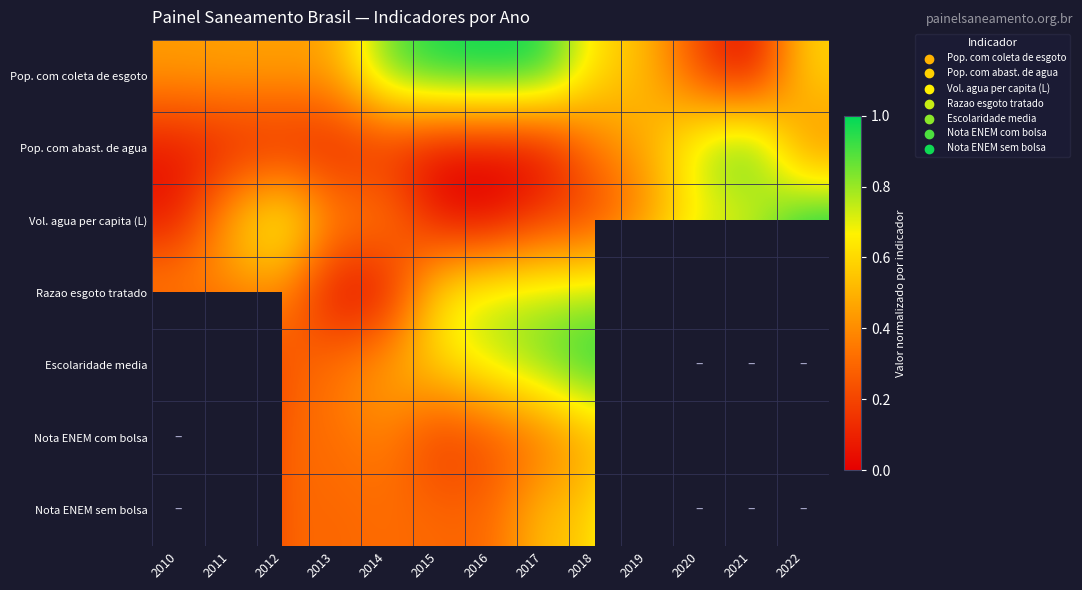

At how many categories does at least one series exceed 0?

13